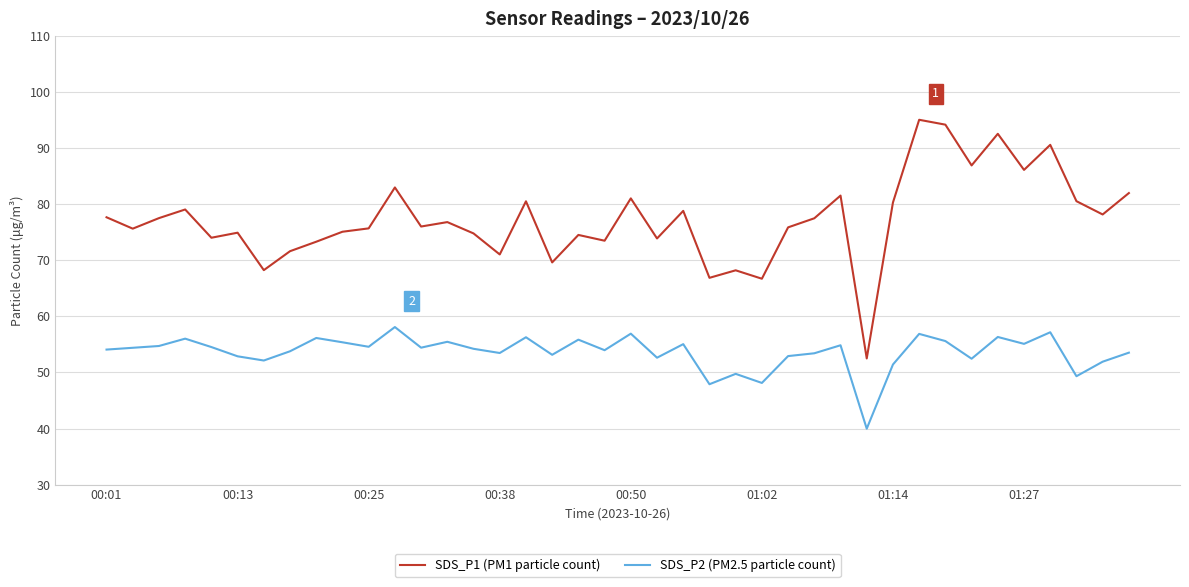

Which series has the largest total across all categories?

SDS_P1 (PM1 particle count)